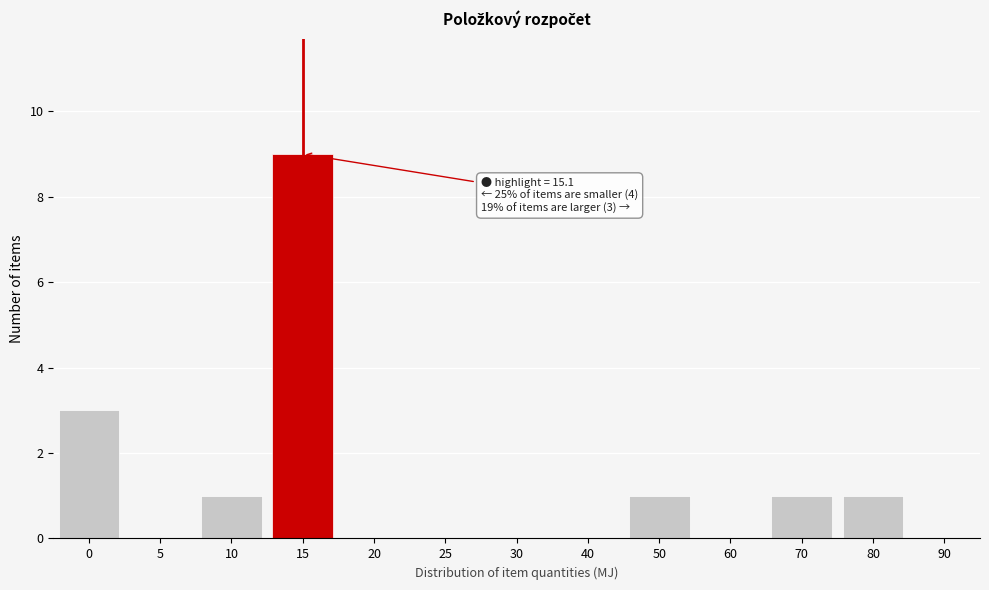

Reading right to left, transcribe all the data shown in this chart.

90=0	80=1	70=1	60=0	50=1	40=0	30=0	25=0	20=0	15=9	10=1	5=0	0=3